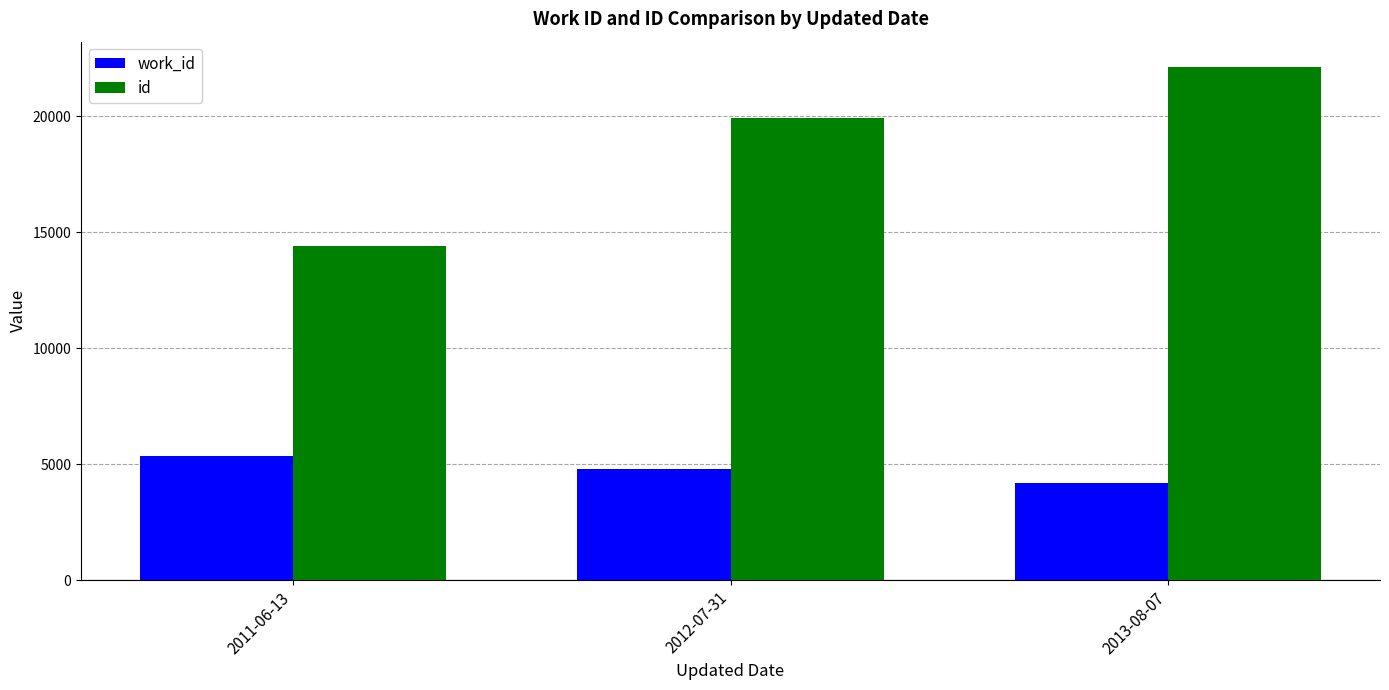

What is the label of the 2nd bar from the right?

2012-07-31